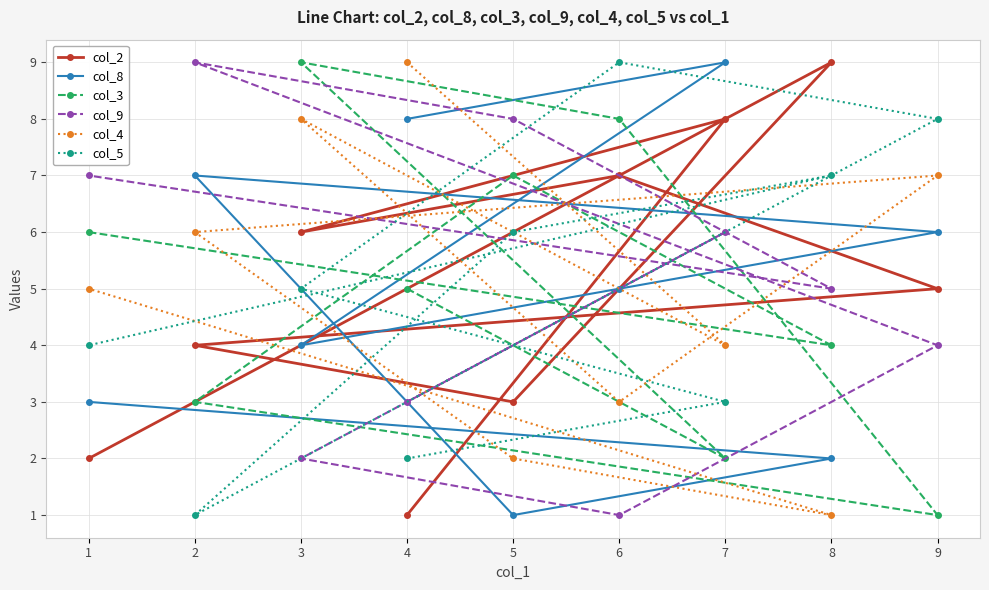

At 4, list the series in order from smallest to largest.

col_2, col_5, col_9, col_3, col_8, col_4